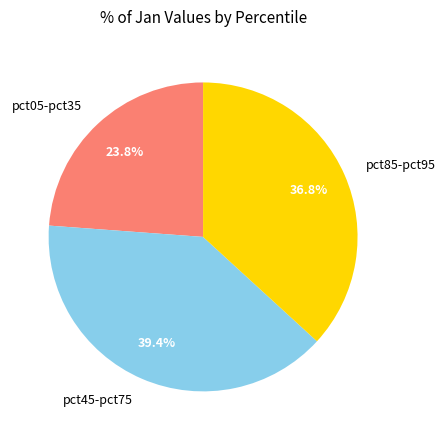

What is the ratio of the value at pct45-pct75 to the value at pct85-pct95?

1.1